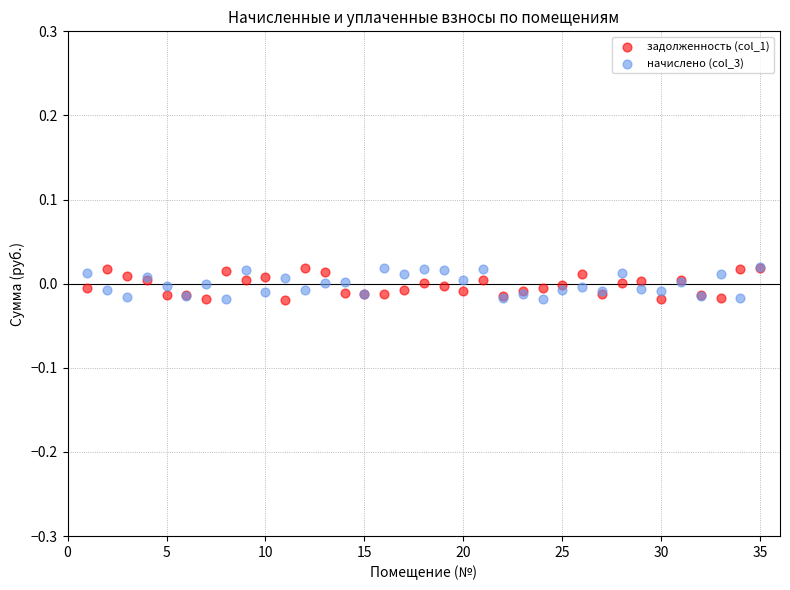

What are all the series names shown in the legend?

задолженность (col_1), начислено (col_3)